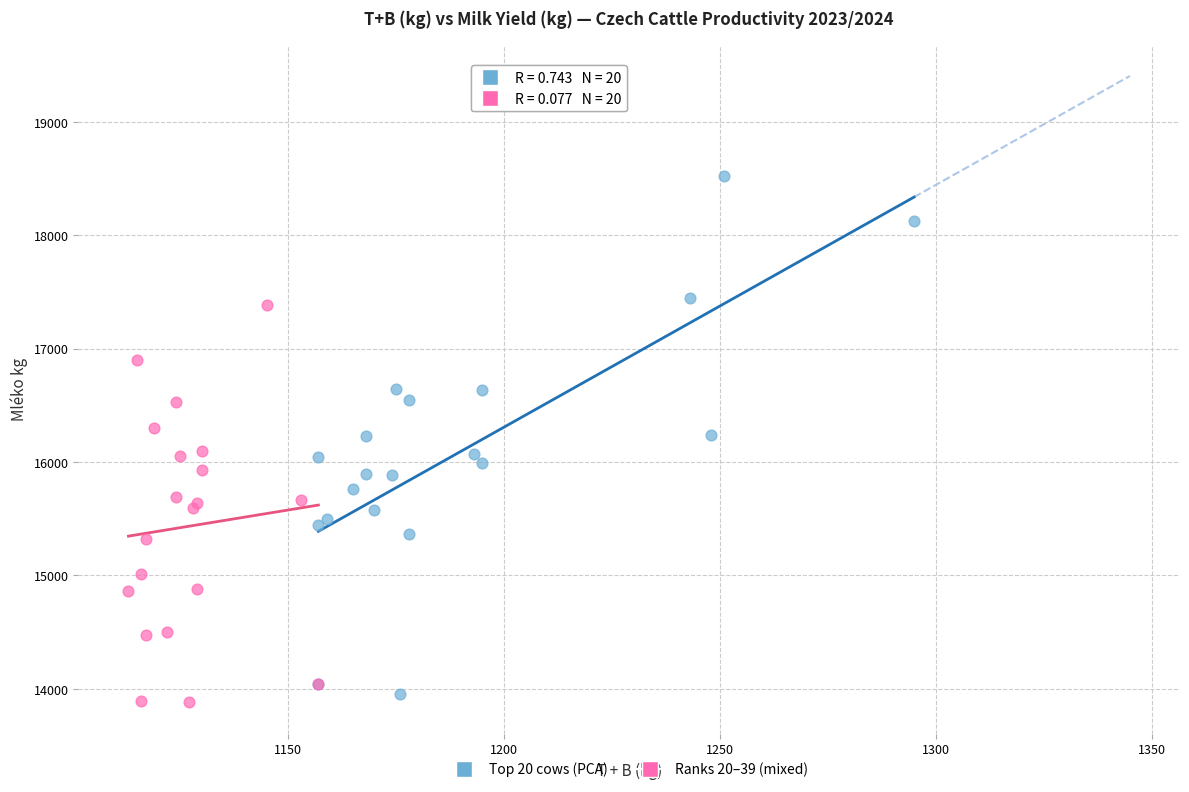

What are all the series names shown in the legend?

Top 20 cows (PCA), Ranks 20–39 (mixed)